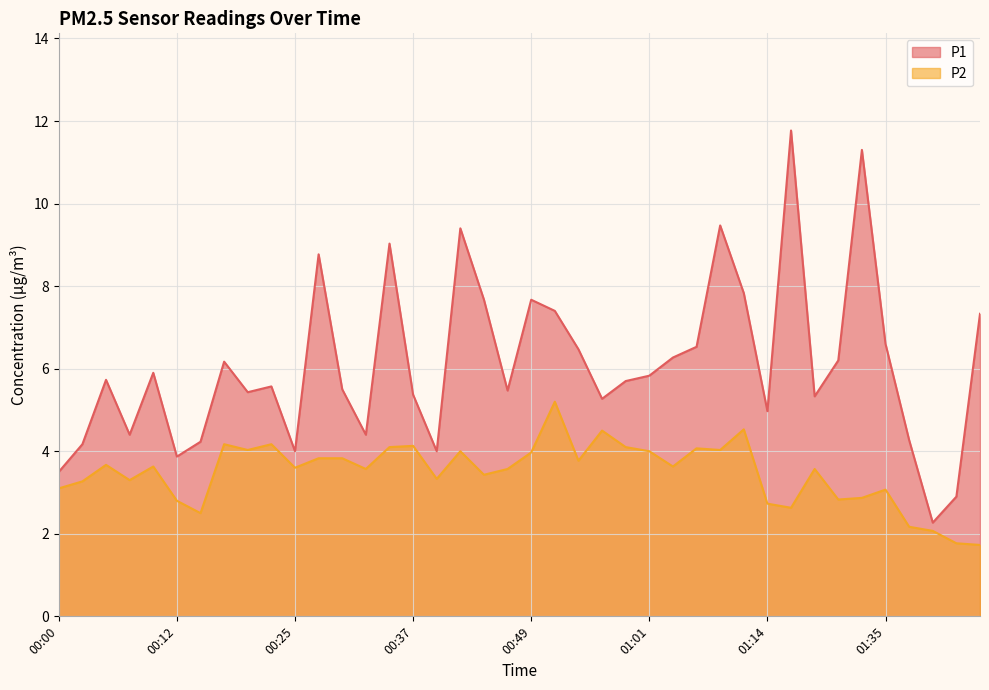

What is the sum of all P2 values?

139.3